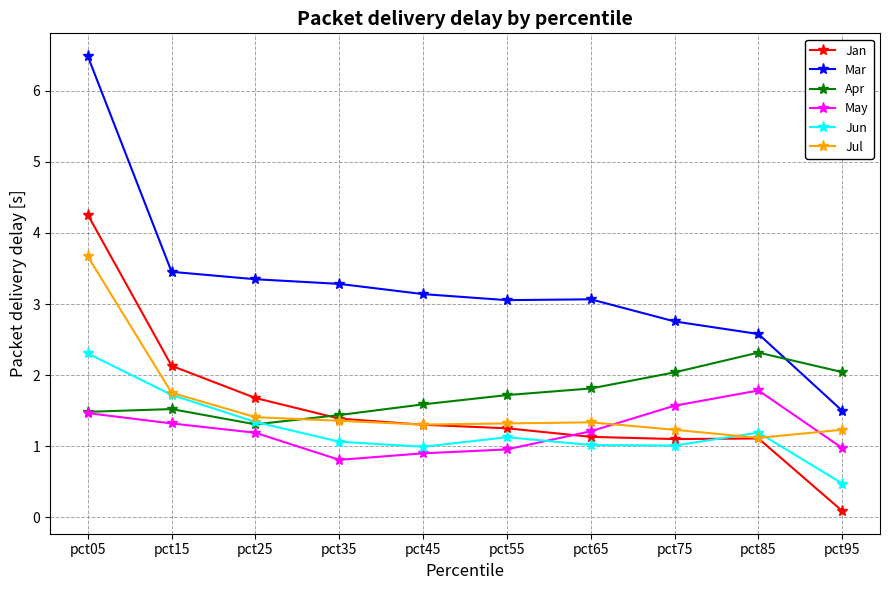

What is the total value across all series at pct35?

9.3